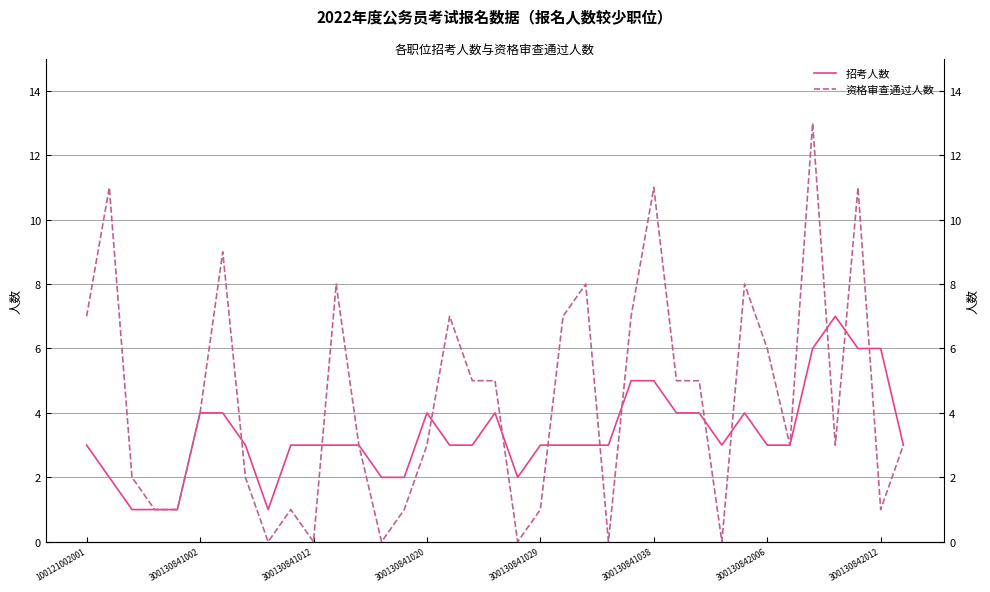

How many values in the 资格审查通过人数 series exceed 3?

18